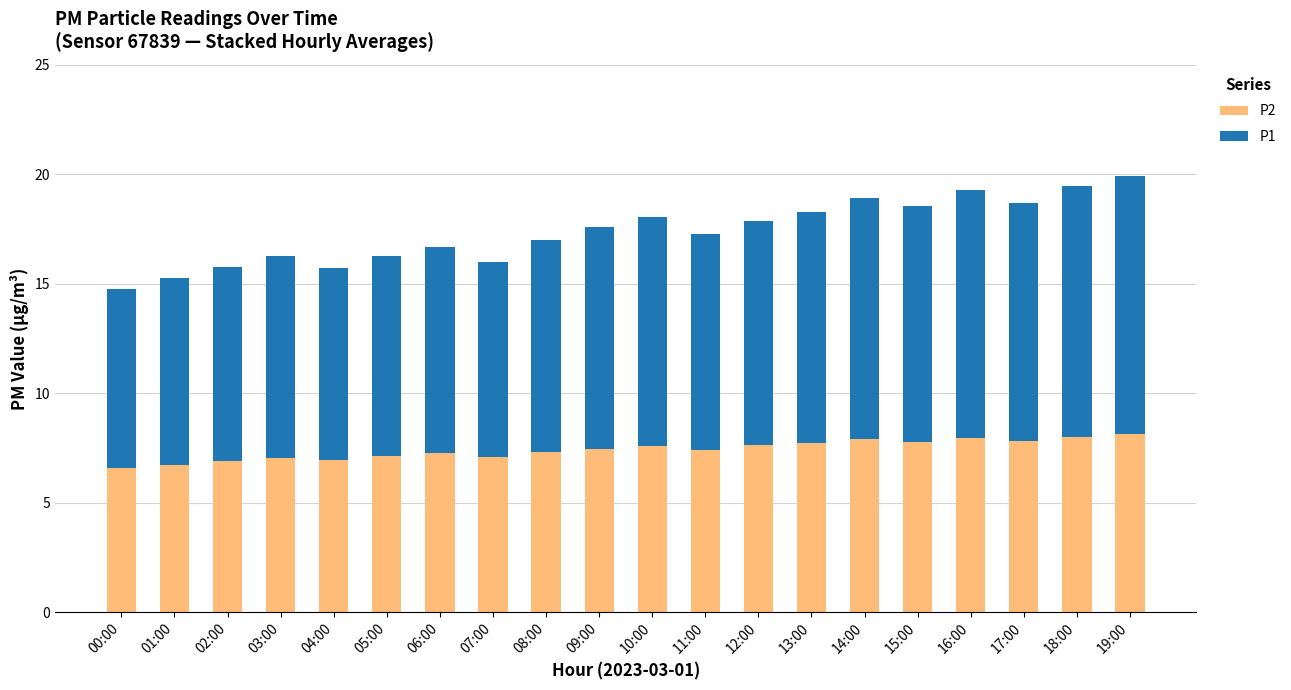

Is it true that P2 equals 7.0 at 04:00?

True